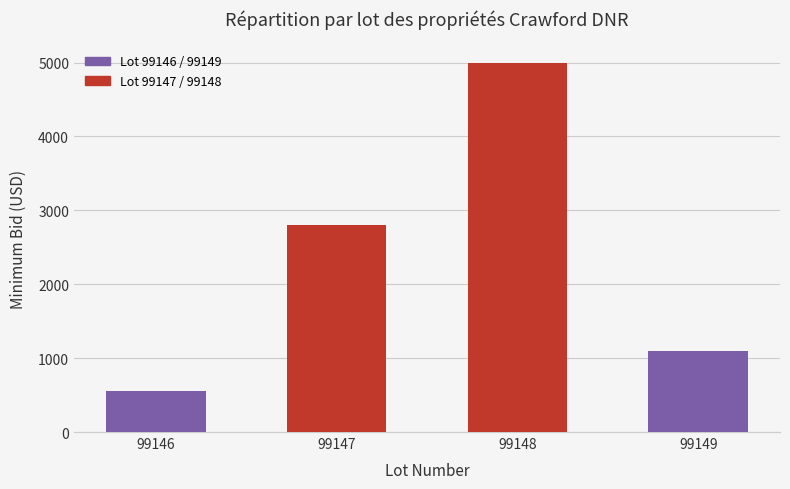

What is the value of the 4th bar from the left?

1100